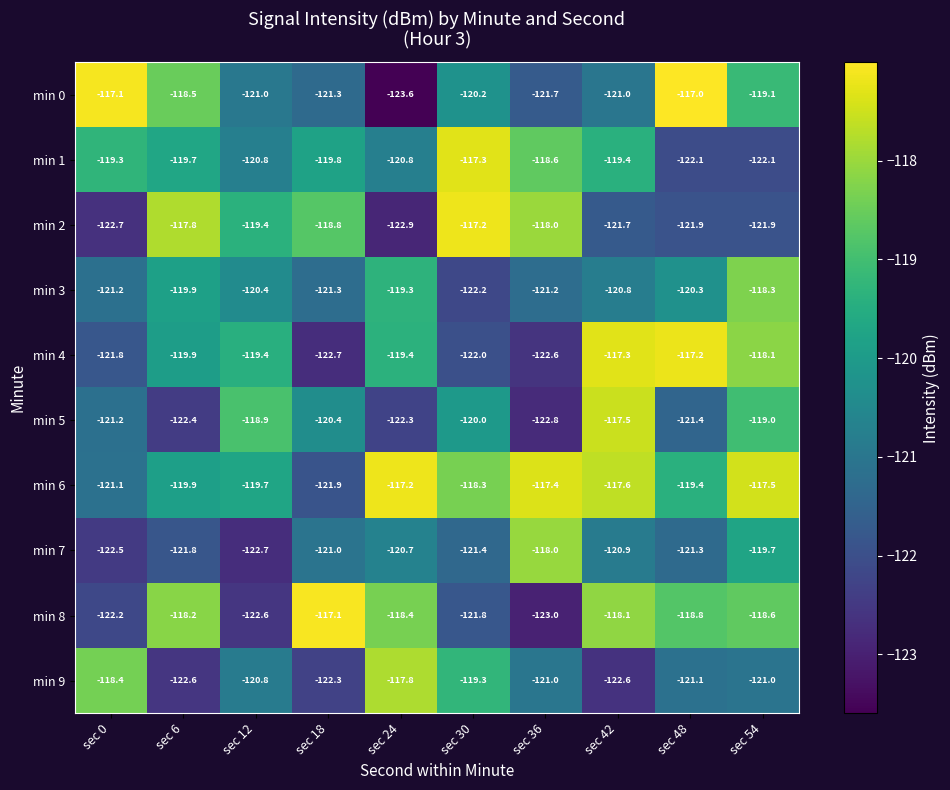

What is the sum of the min 1 values at sec 30 and sec 12?

-238.1